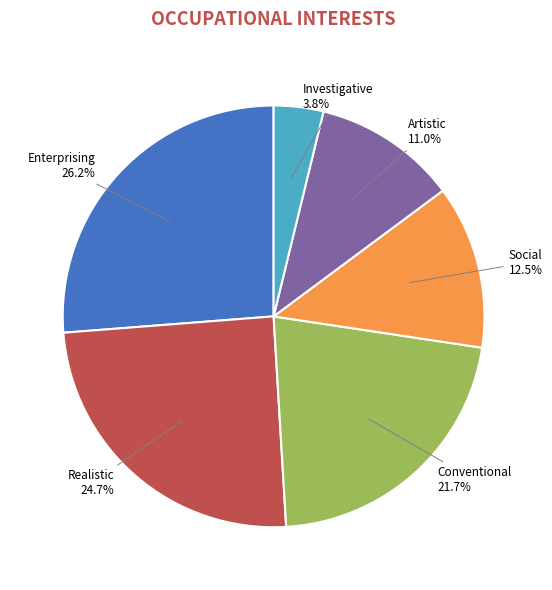

Does any single category account for the majority?

No